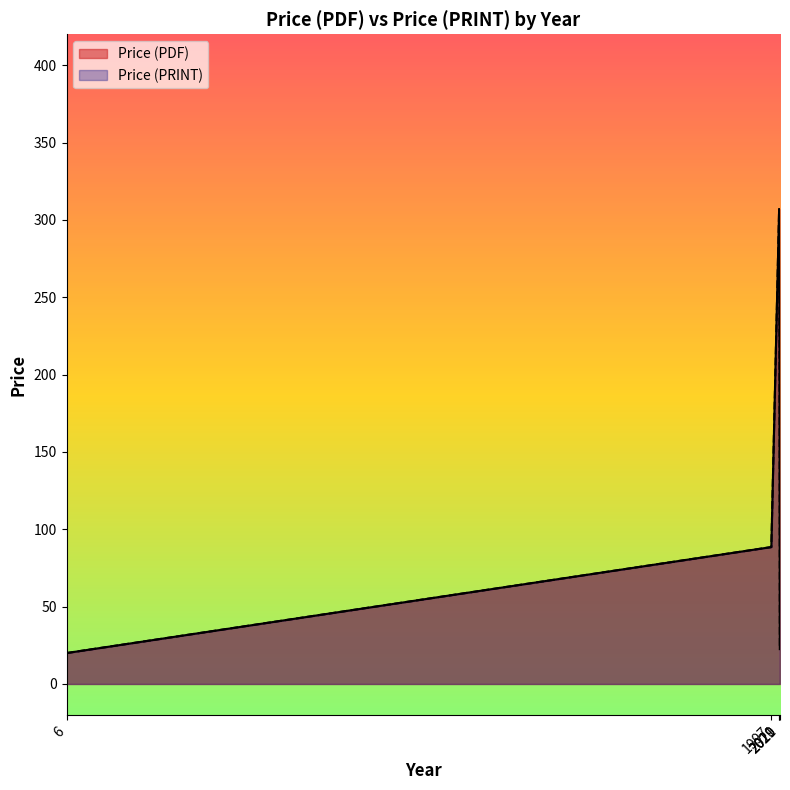

What is the value of the Price (PRINT) point at the 3rd from the left?

43.0